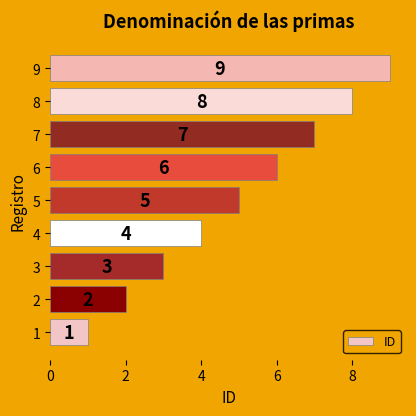

The chart shows a value of 1 at 6. True or false?

False